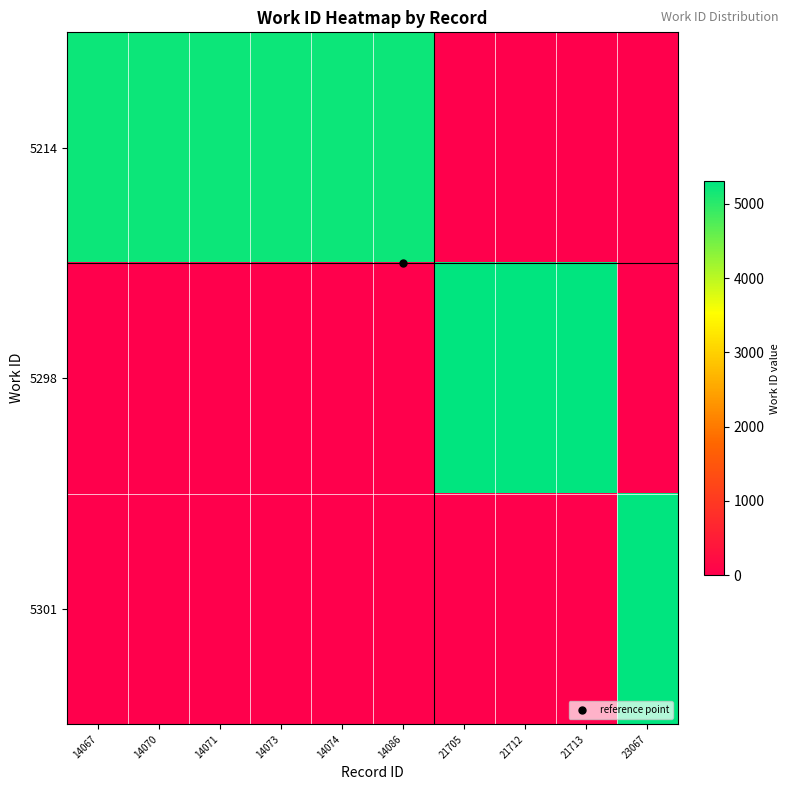

What is the difference between the highest and lowest values at 23067?

5301